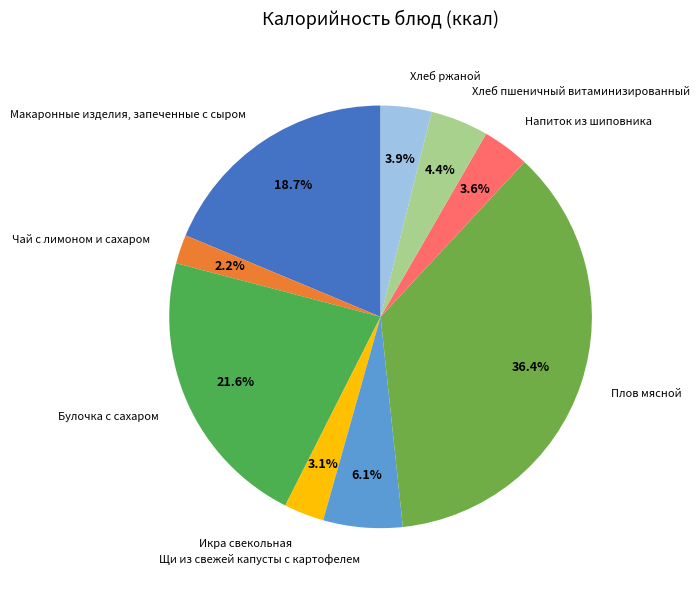

To the nearest percent, what is the difference between the largest and smallest slice percentages?

34%